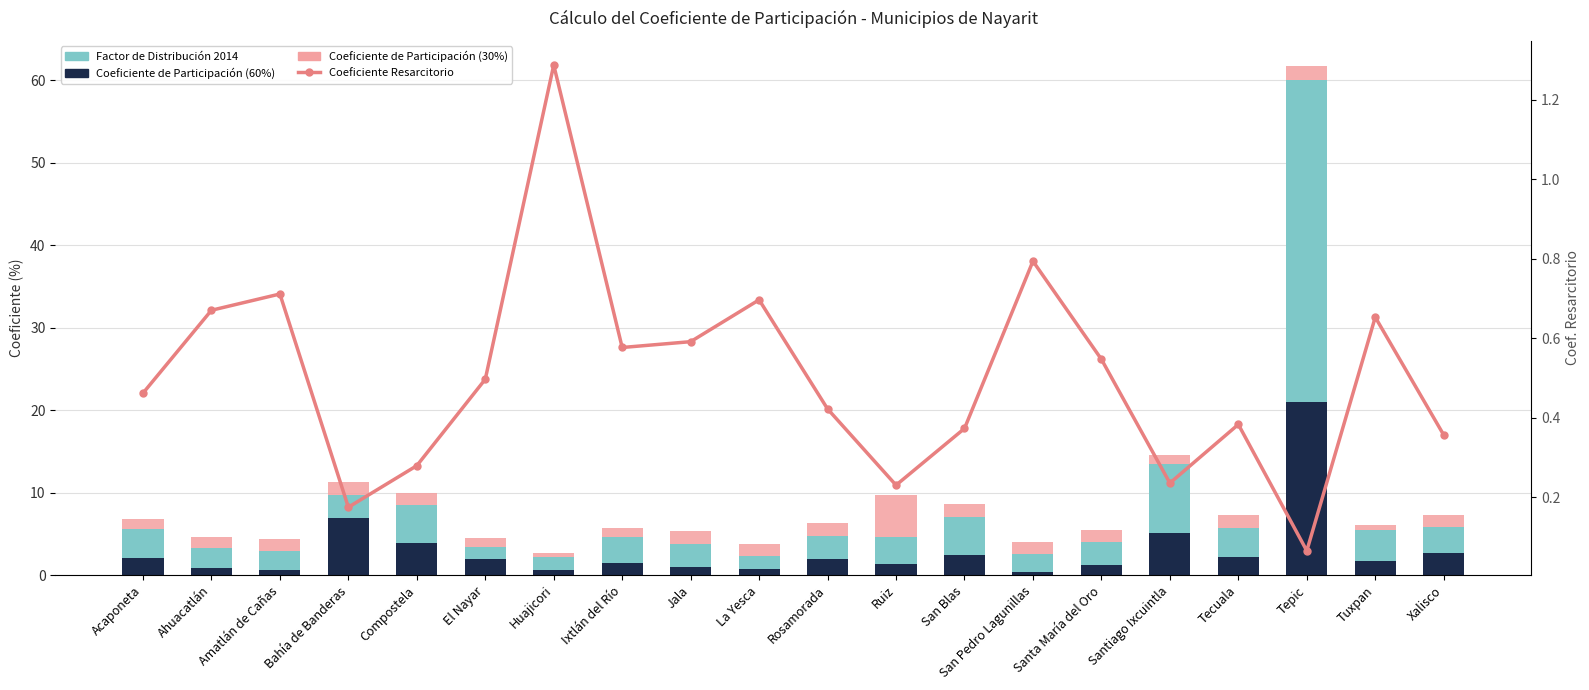

What is the difference between the highest and lowest values at Tecuala?

3.1